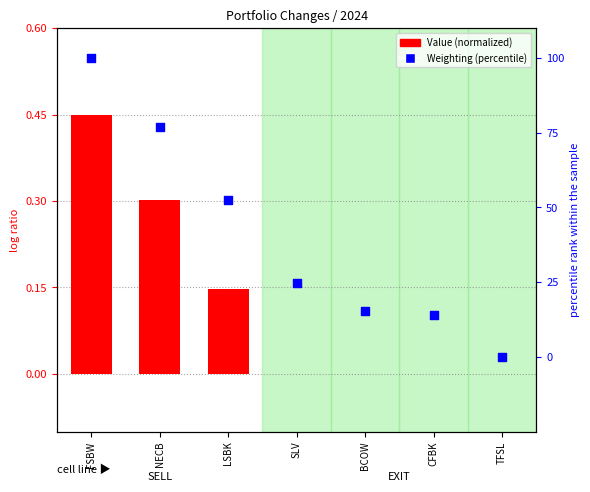

Approximately how many times larger is the value at CFBK compared to BCOW?

0.9